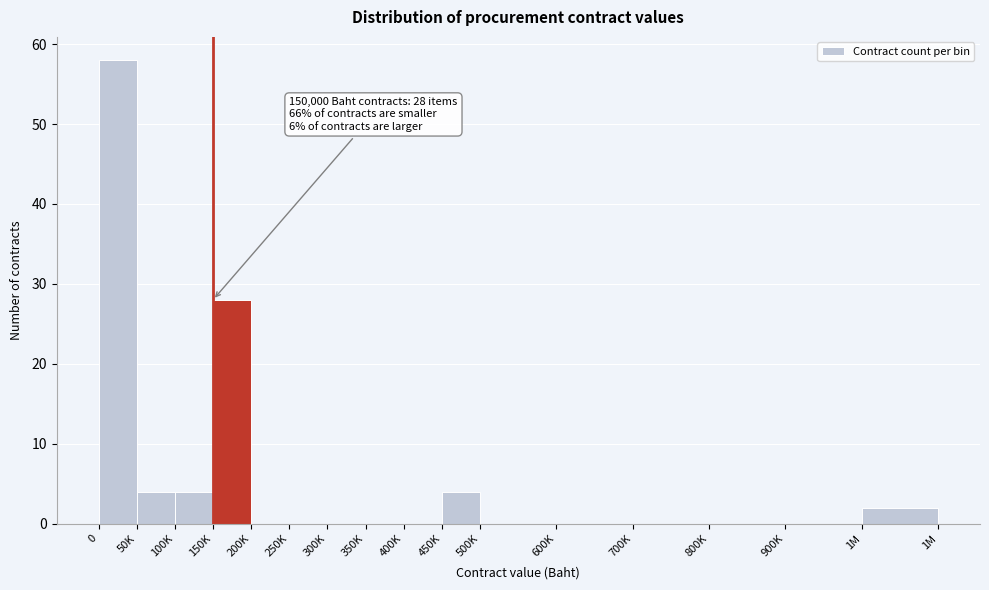

Reading right to left, what are all the values shown in this chart?

1M=2	900K=0	800K=0	700K=0	600K=0	500K=0	450K=4	400K=0	350K=0	300K=0	250K=0	200K=0	150K=28	100K=4	50K=4	0=58